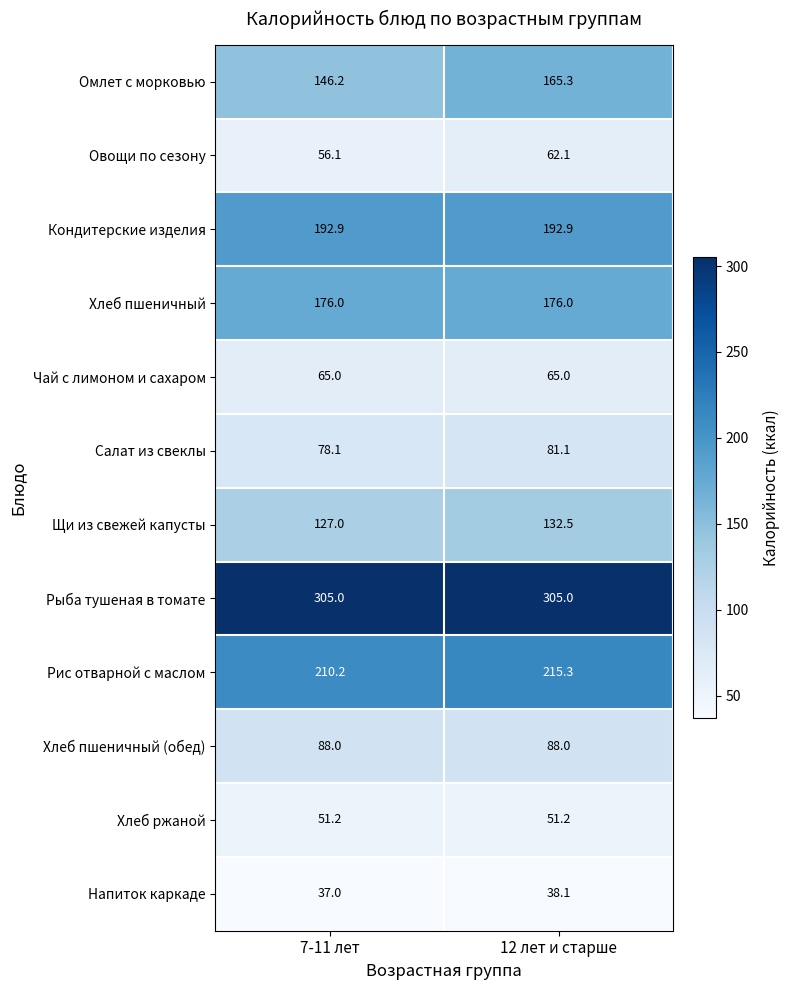

What is the greatest value displayed?

305.0